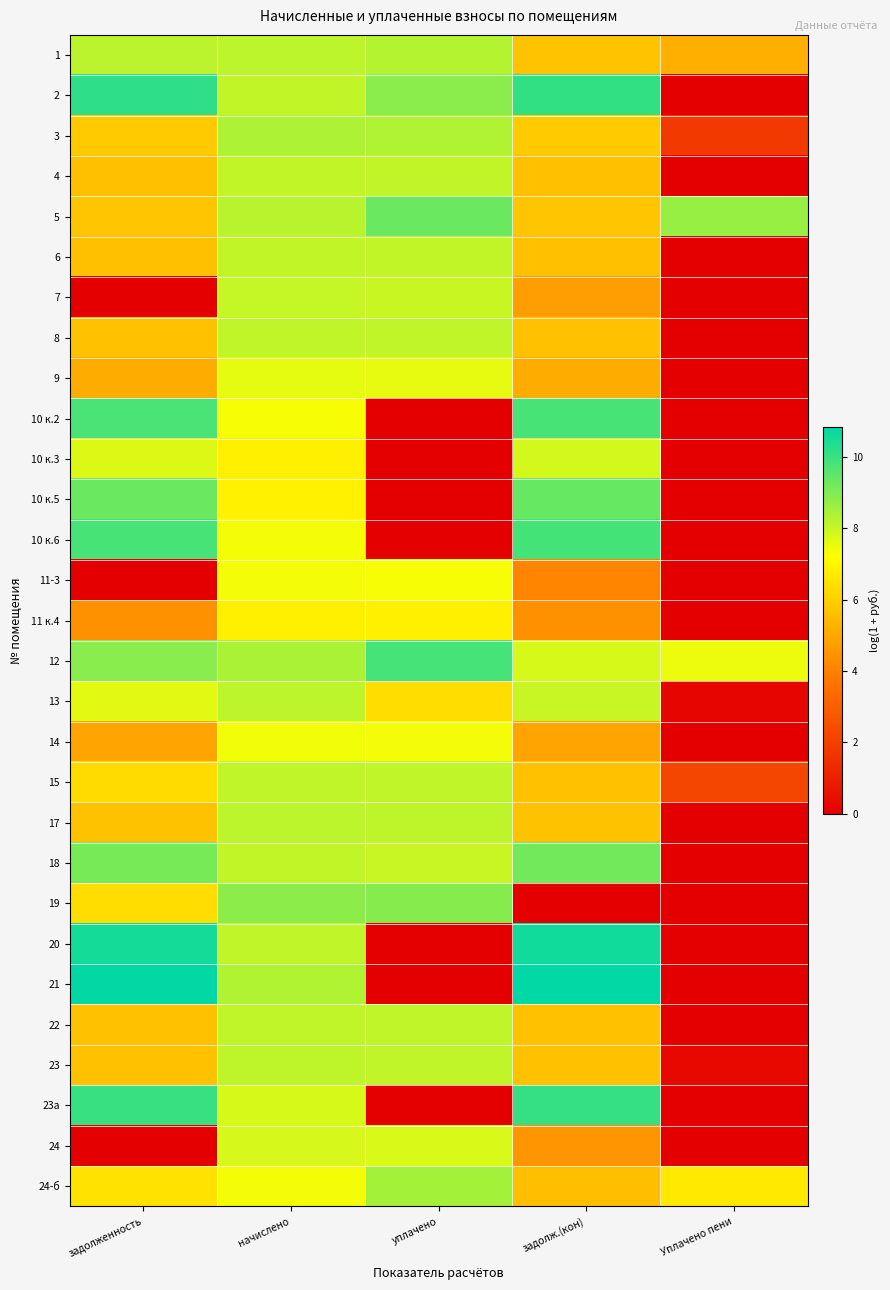

Between уплачено and начислено, which is larger?

уплачено